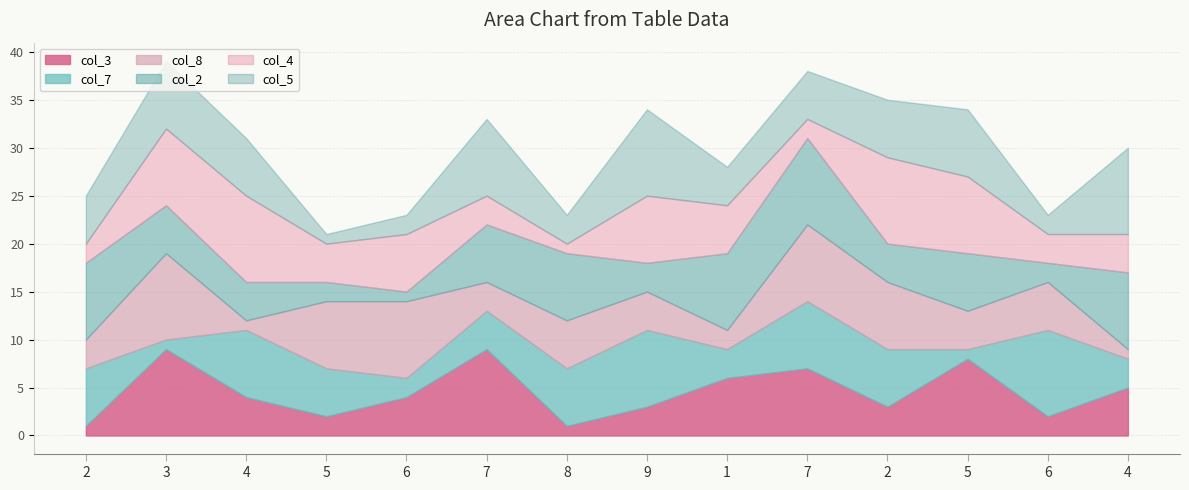

At 9, list the series in order from largest to smallest.

col_5, col_7, col_4, col_8, col_3, col_2